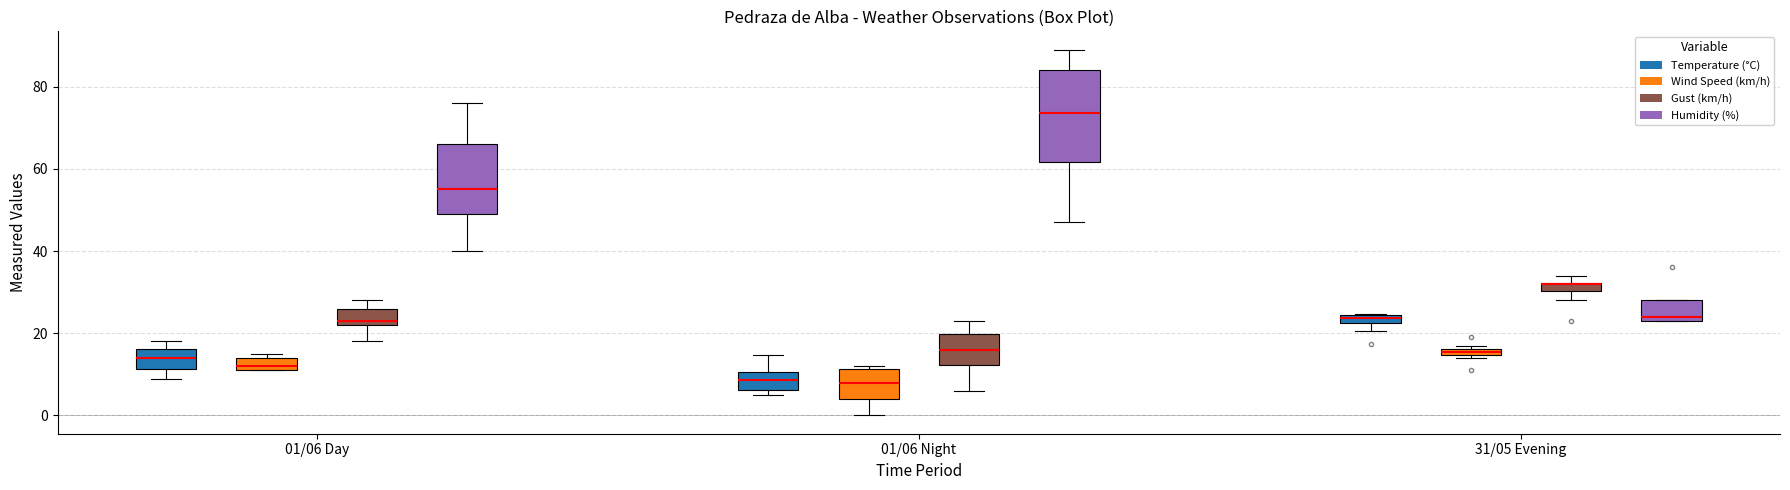

Which box is the tallest, from its lower edge to its upper edge?

01/06 Night (Humidity (%))